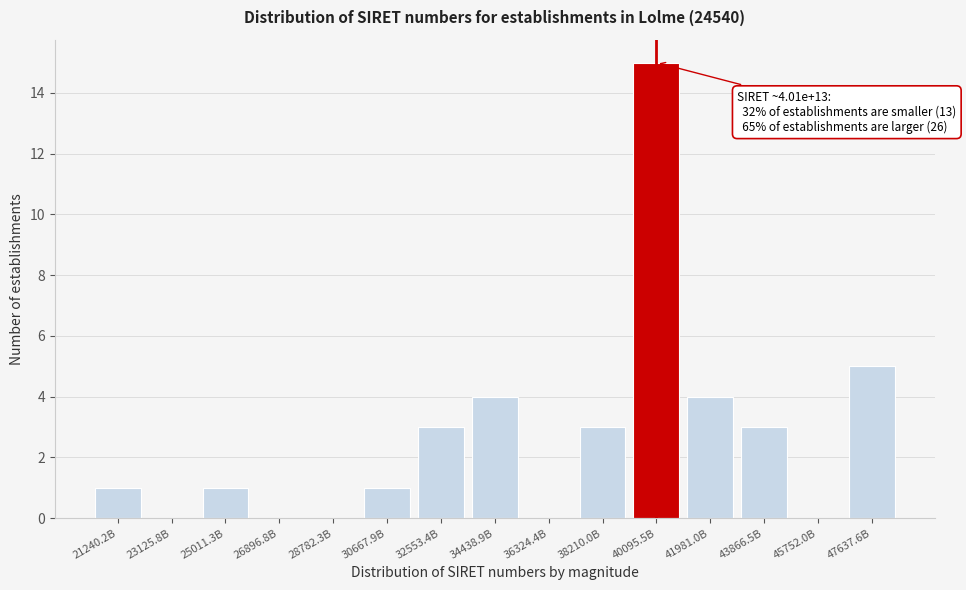

Reading right to left, extract all data points from this chart.

47637.6B=5	45752.0B=0	43866.5B=3	41981.0B=4	40095.5B=15	38210.0B=3	36324.4B=0	34438.9B=4	32553.4B=3	30667.9B=1	28782.3B=0	26896.8B=0	25011.3B=1	23125.8B=0	21240.2B=1